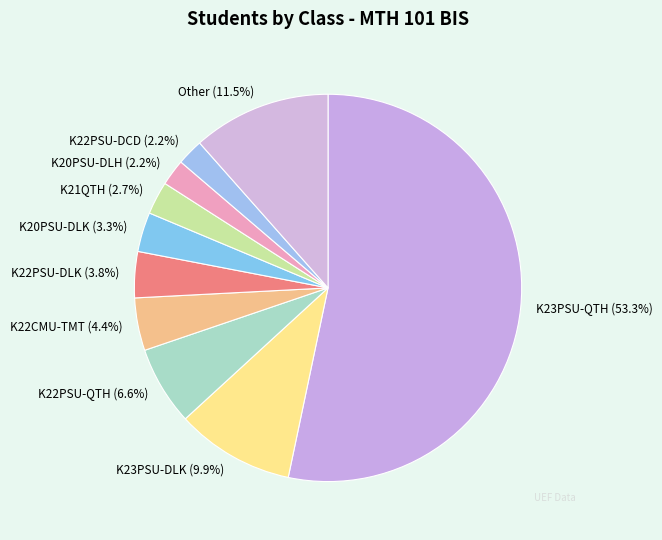

How many segments does this pie chart have?

10